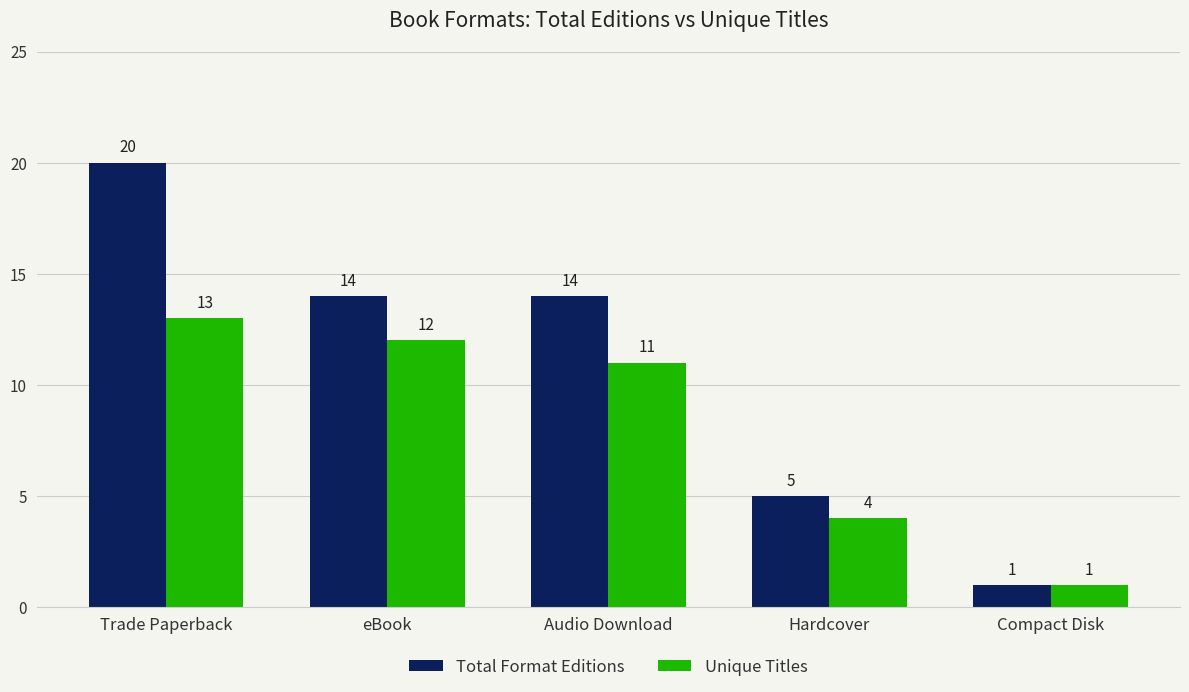

How many data points in Total Format Editions are less than 14?

2